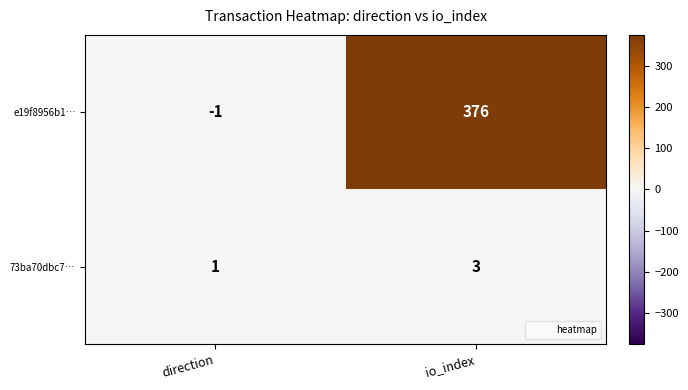

Which series changed the most between direction and io_index?

e19f8956b1…